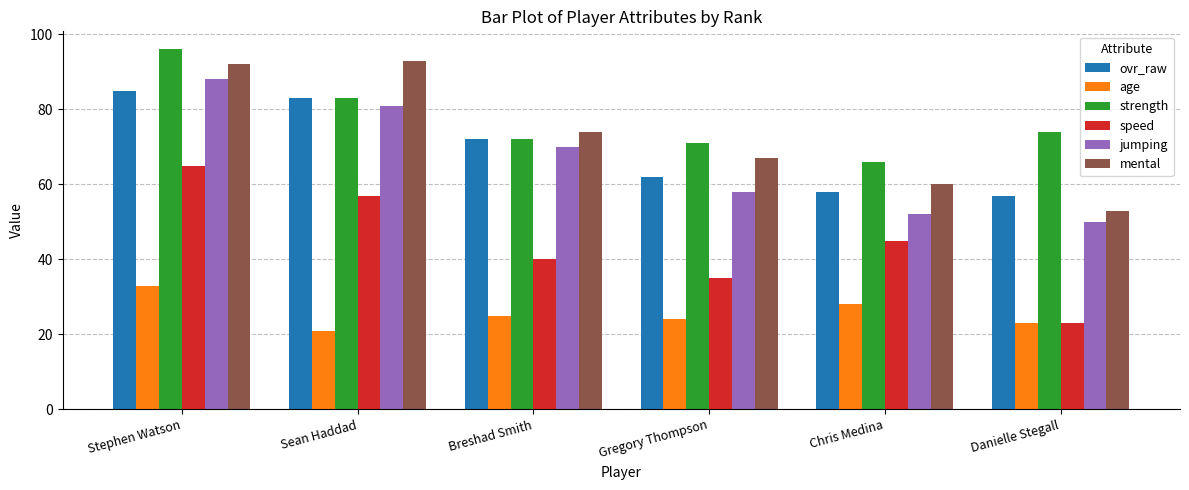

Which series changed the most between Breshad Smith and Gregory Thompson?

jumping